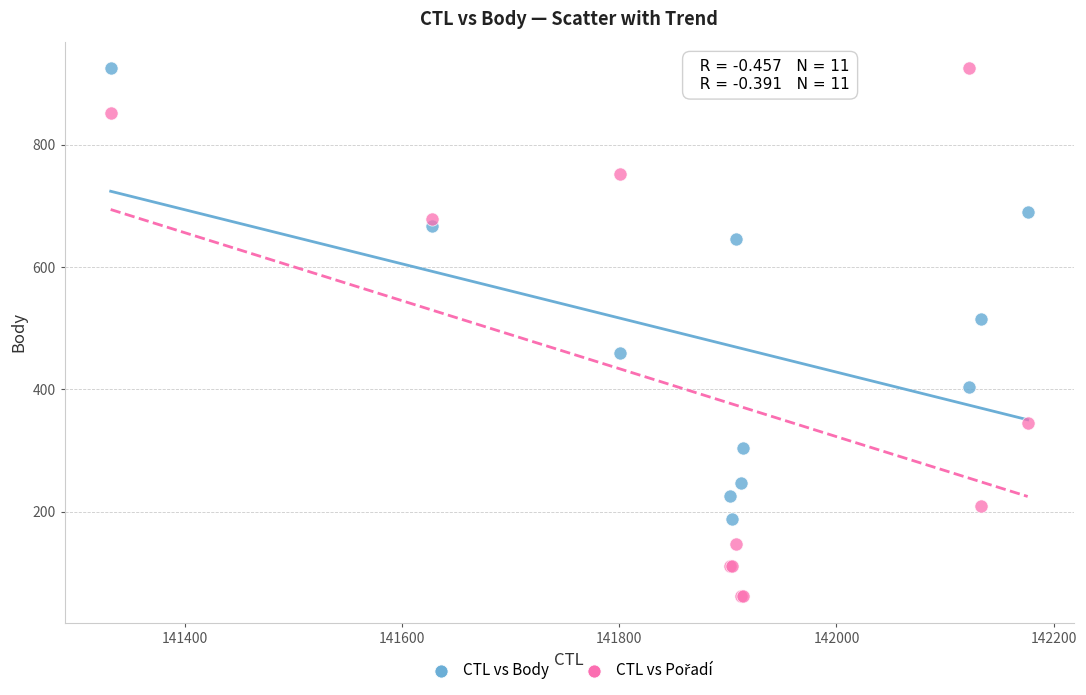

Across all series, what Y value is closest to 493?

515.0